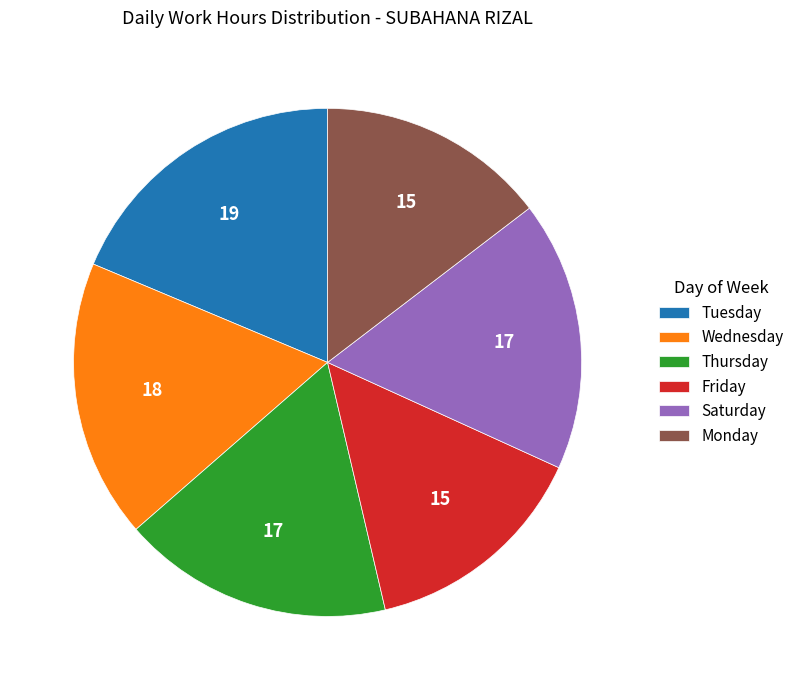

True or false: Saturday accounts for 11% of the total.

False